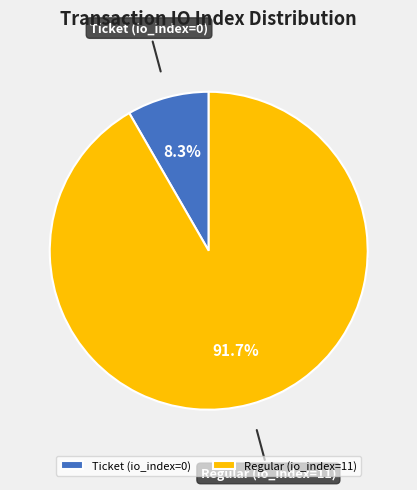

Count the number of slices in the pie.

2